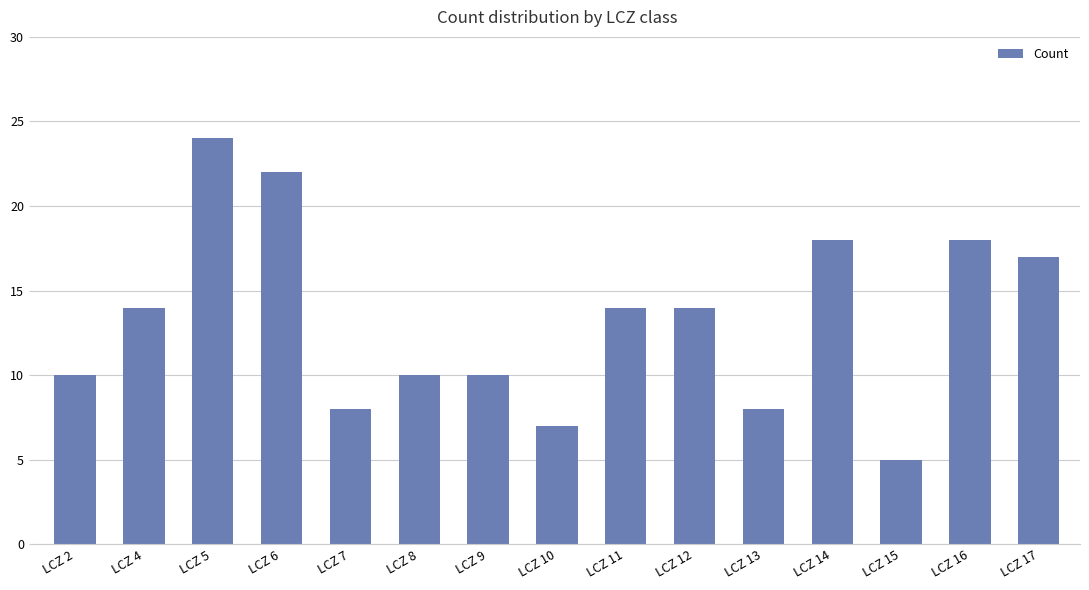

What is the difference between the maximum and minimum values?

19